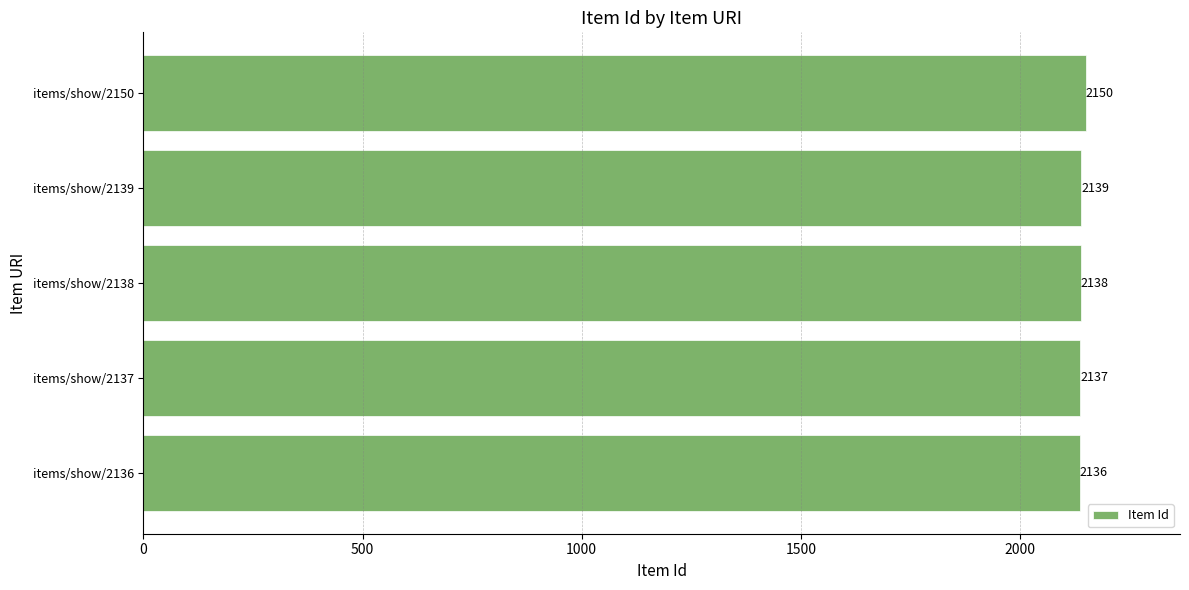

Rank the categories by value from highest to lowest.

items/show/2150, items/show/2139, items/show/2138, items/show/2137, items/show/2136